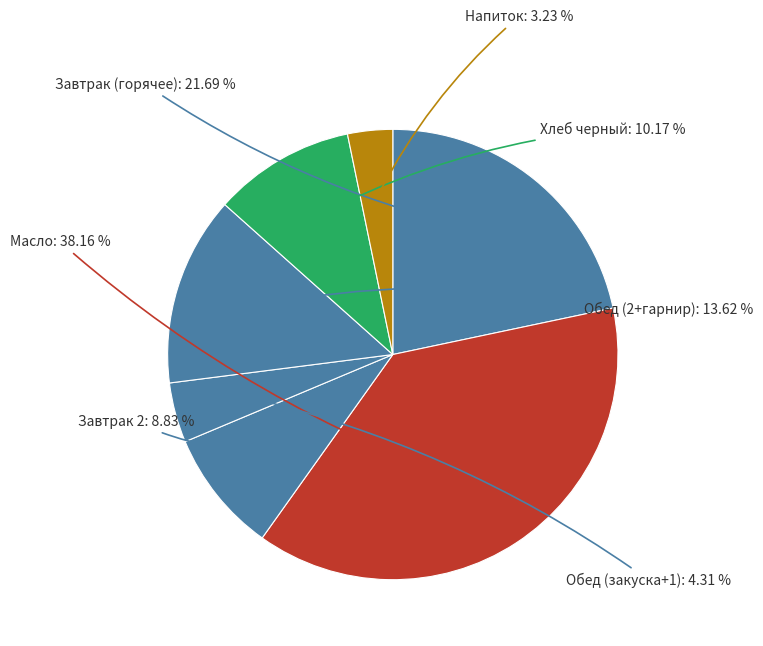

Does Завтрак (горячее) account for over 50% of the chart?

No